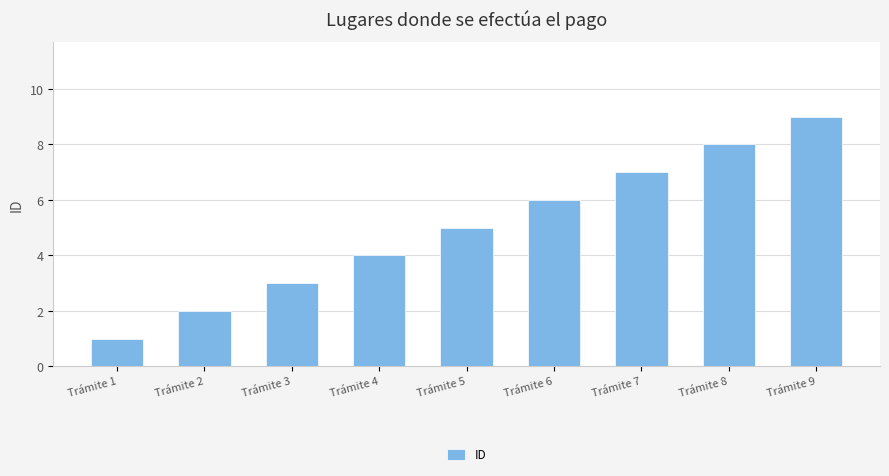

Count the values in the range 3 to 7.

5